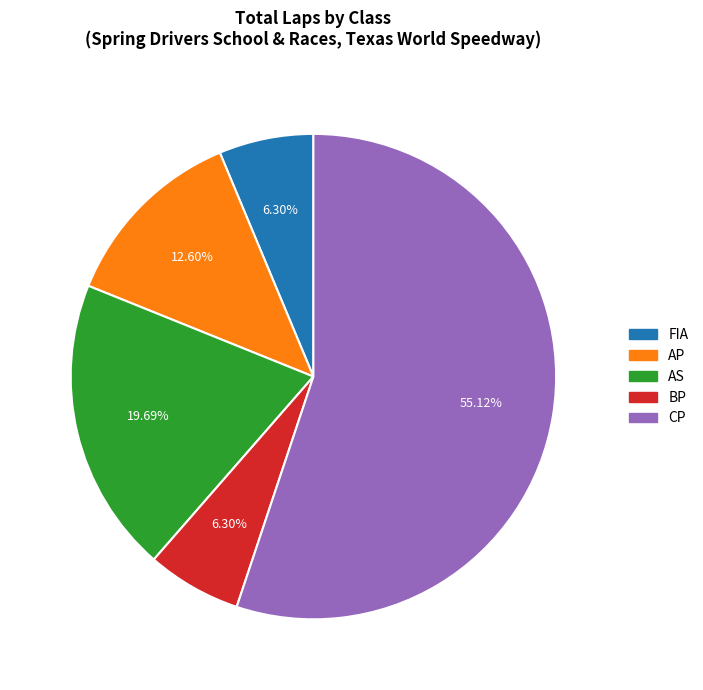

Combined, do AP and AS account for over 50%?

No